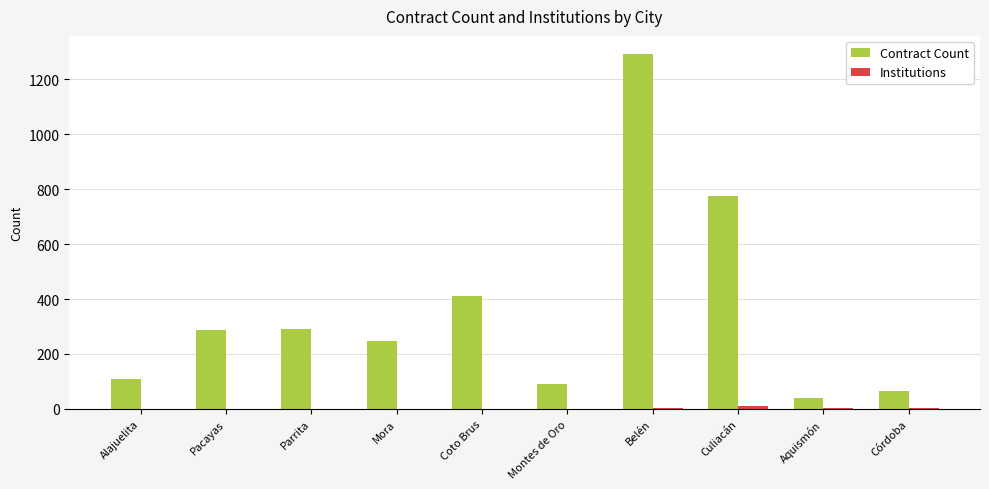

At which label does Contract Count reach its peak?

Belén